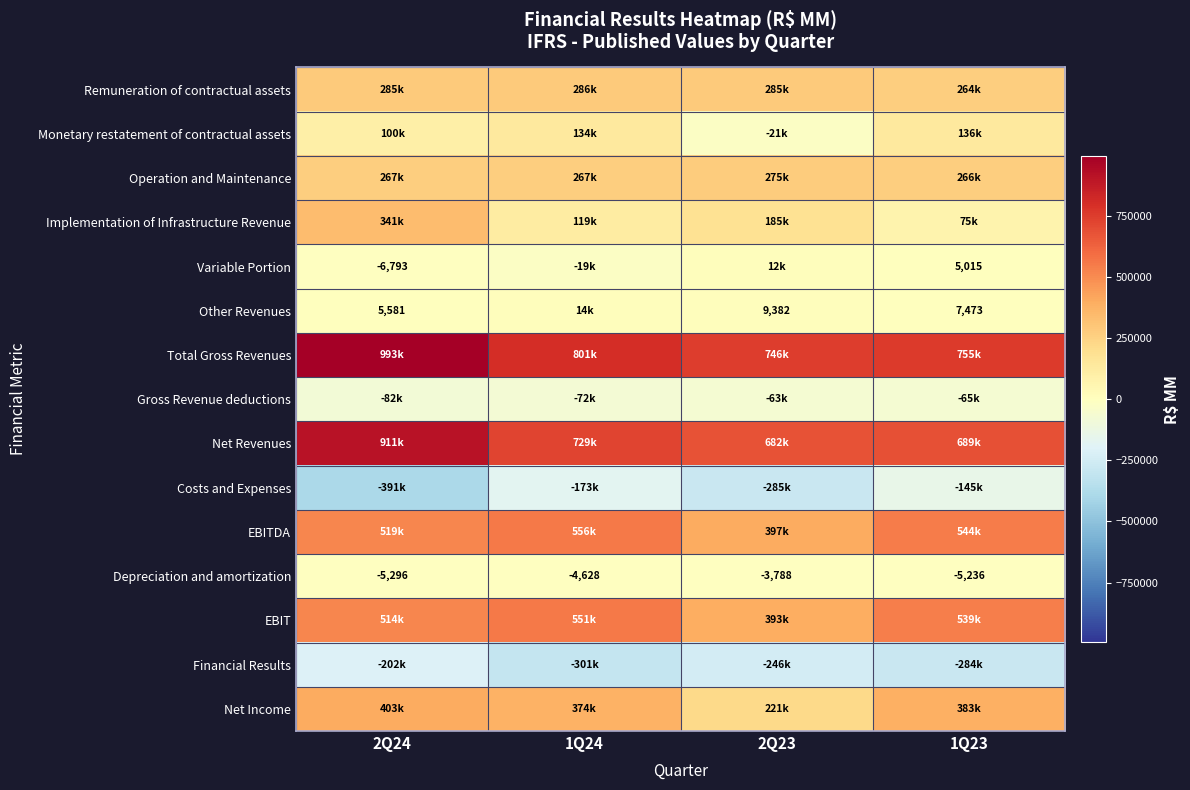

What is the difference between the second highest and second lowest values in the Depreciation and amortization series?

608